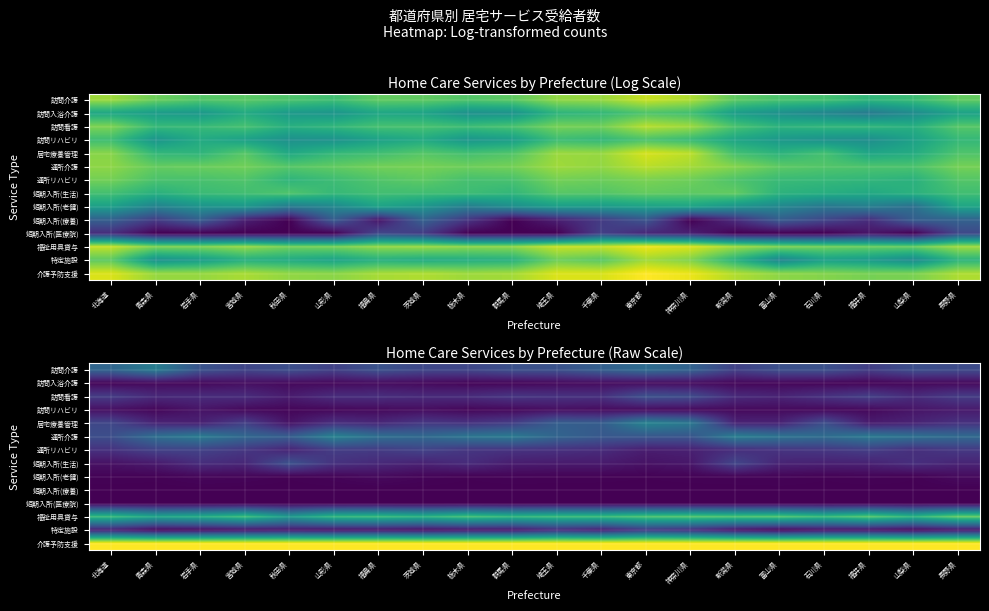

At which label does 居宅療養管理 reach its peak?

東京都